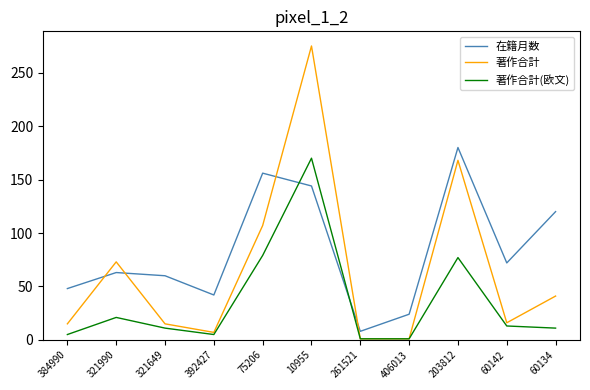

Between which two adjacent categories do 在籍月数 and 著作合計 first intersect?

384990 and 321990